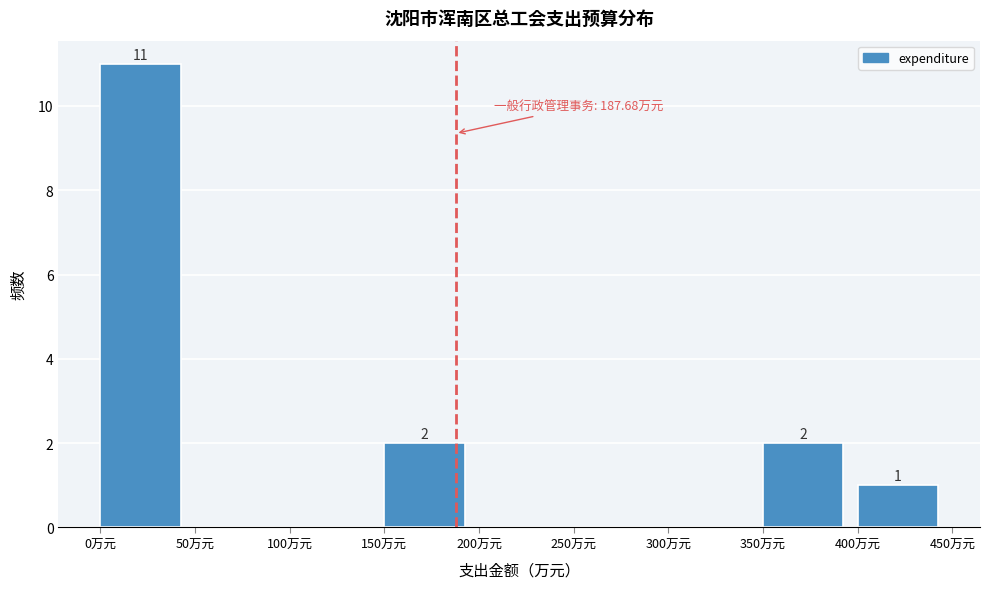

Which range on the x-axis has the tallest bar?

0 to 50